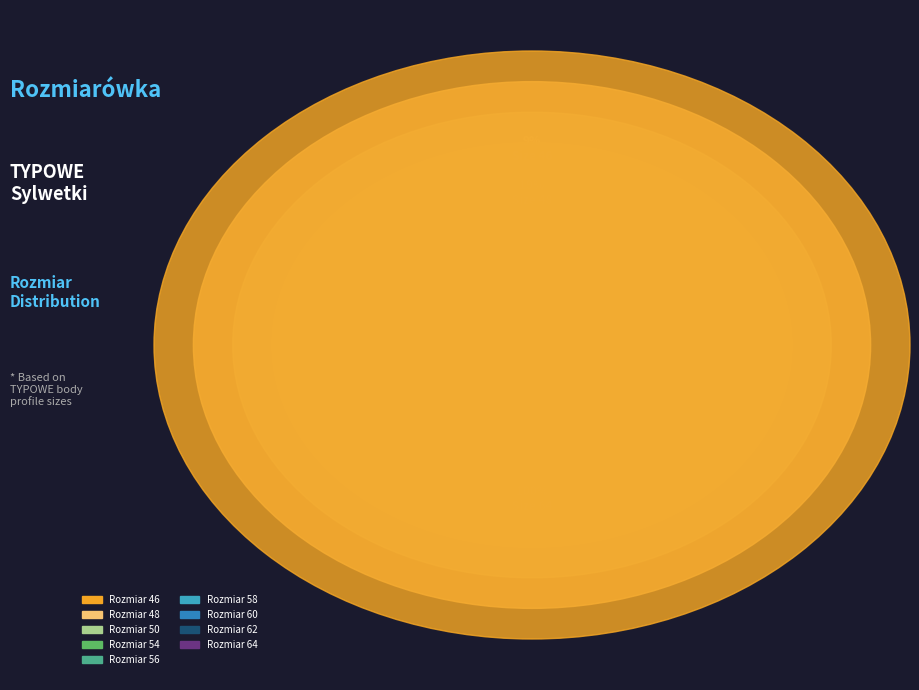

Which has a higher value, 64 or 60?

64